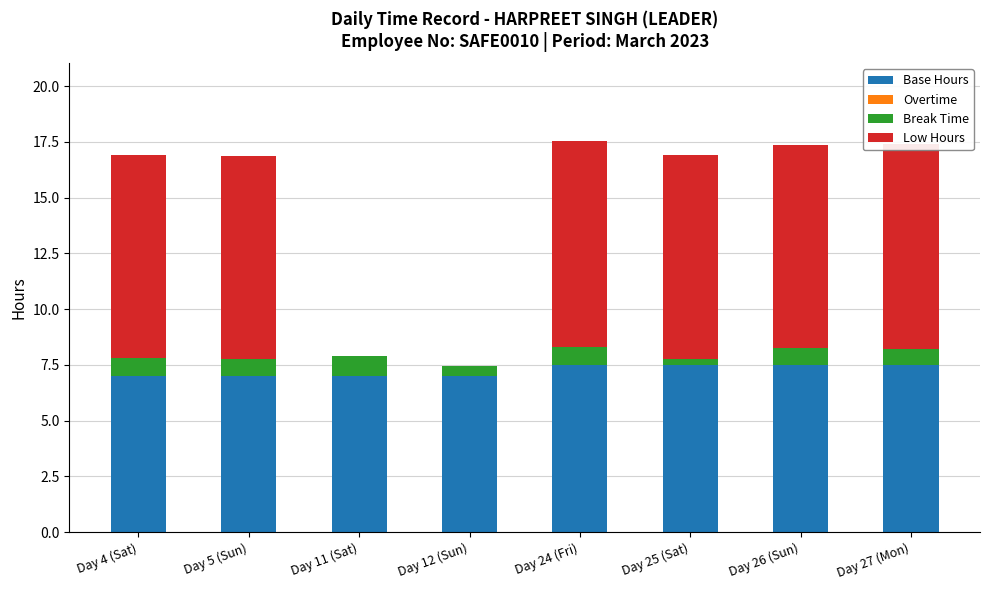

True or false: Base Hours has a value of 7.0 at Day 5 (Sun).

True